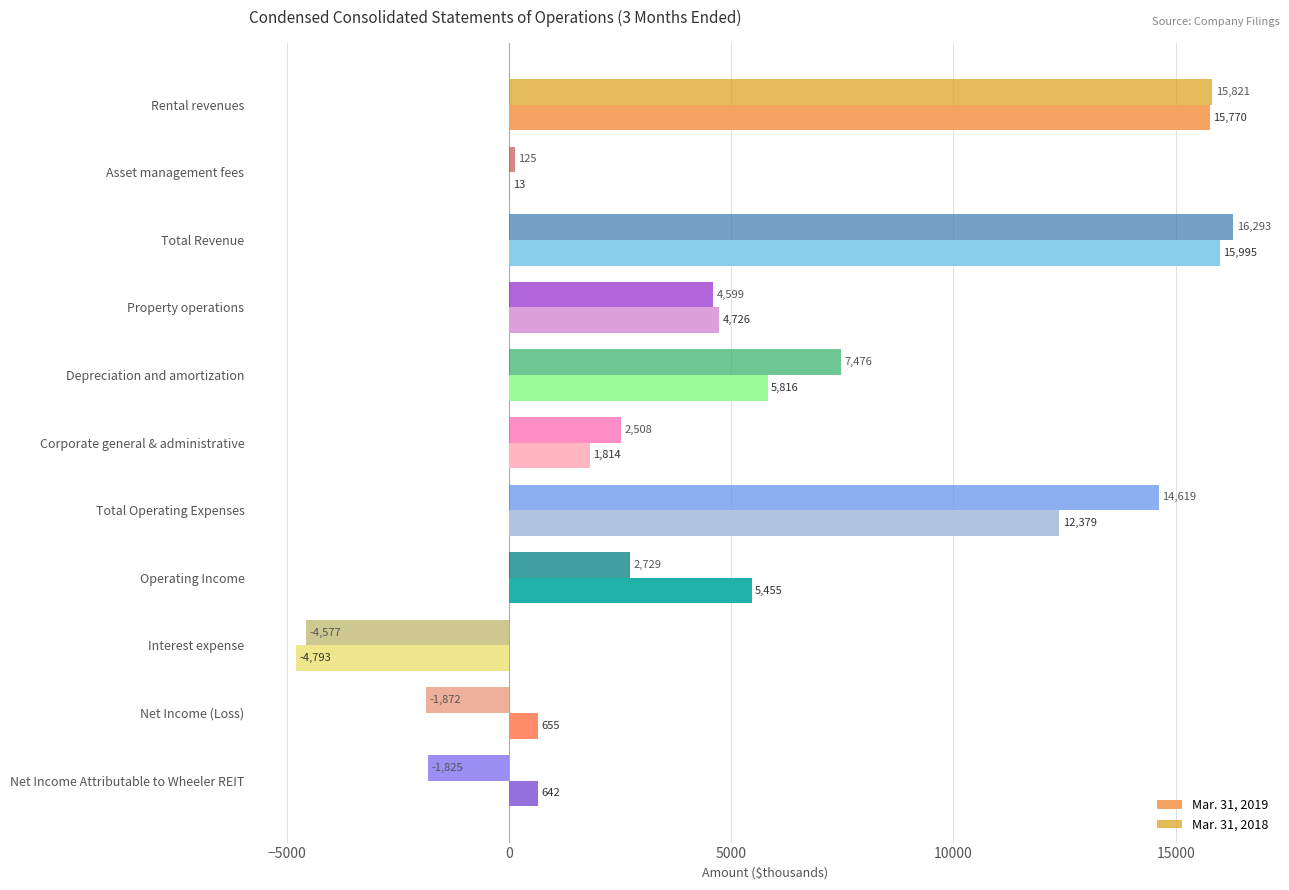

What is the average value of the Mar. 31, 2019 series?

5316